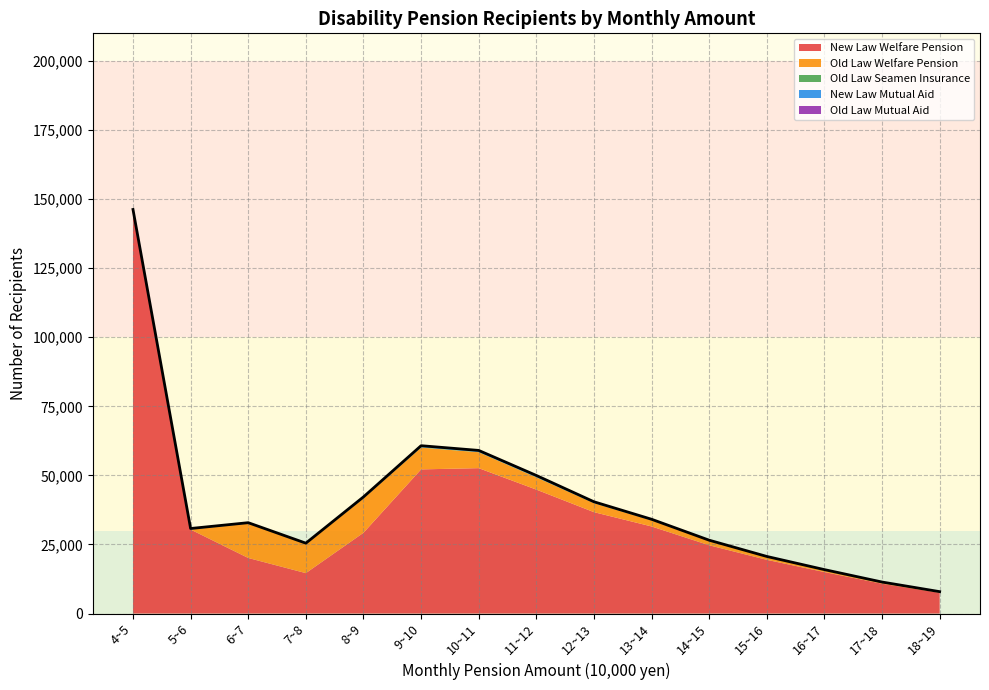

At which label is Old Law Welfare Pension closest to 6236?

10~11